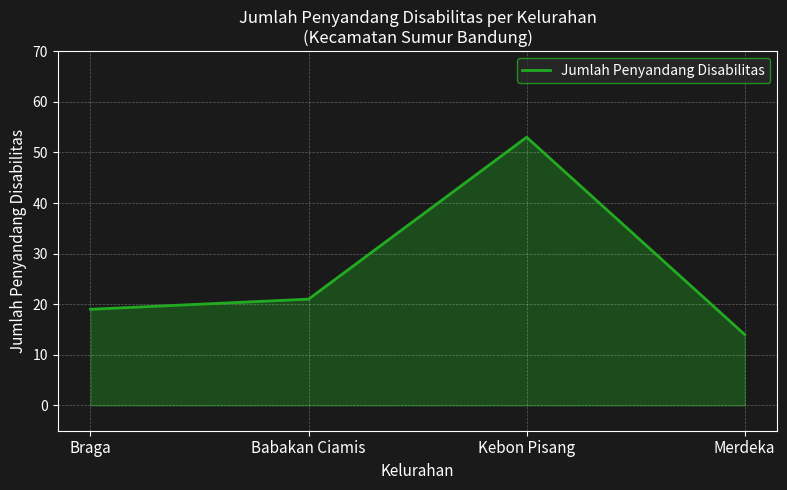

What is the smallest value displayed?

14